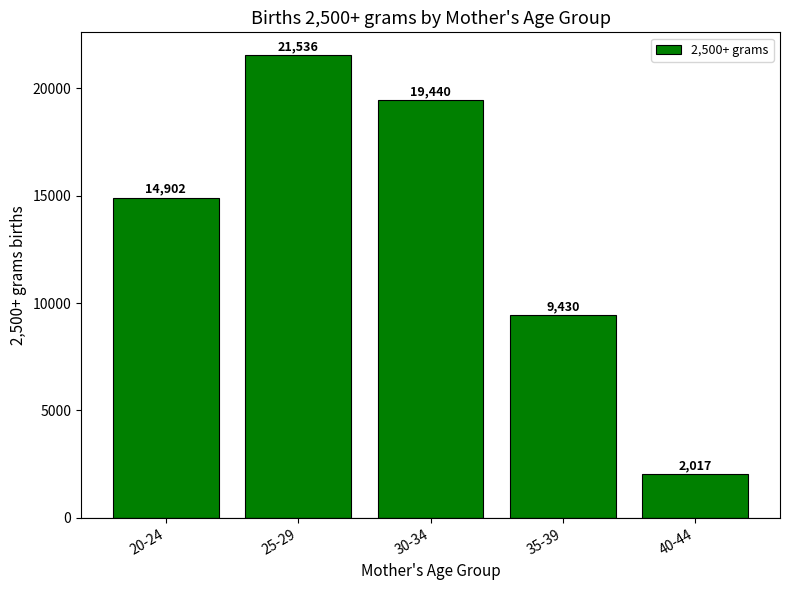

What is the label of the 1st bar from the right?

40-44